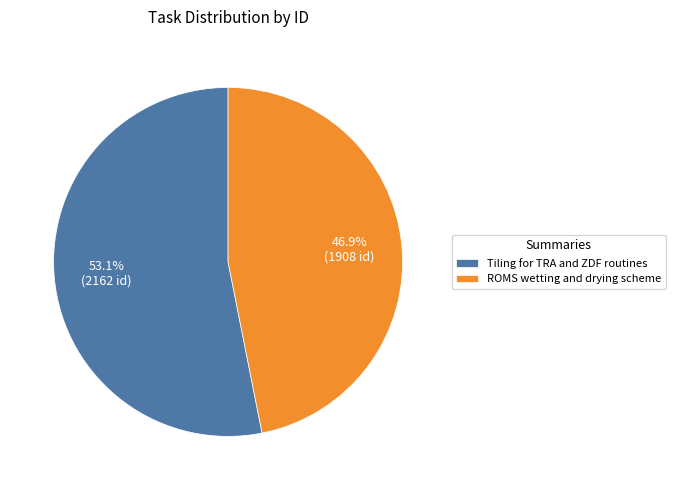

Combined, what portion of the pie is Tiling for TRA and ZDF routines and ROMS wetting and drying scheme?

100.0%